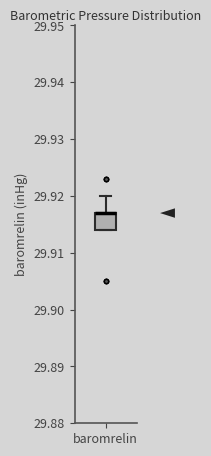

Transcribe this box plot: give where the median line is, the range the box spans, and where the two whiskers end, as read against the y-axis. The values are not printed on the chart, so give them approximately, as read against the axis.

median 29.917 (drawn on the box's upper edge), box 29.914 to 29.917, whiskers 29.914 to 29.920